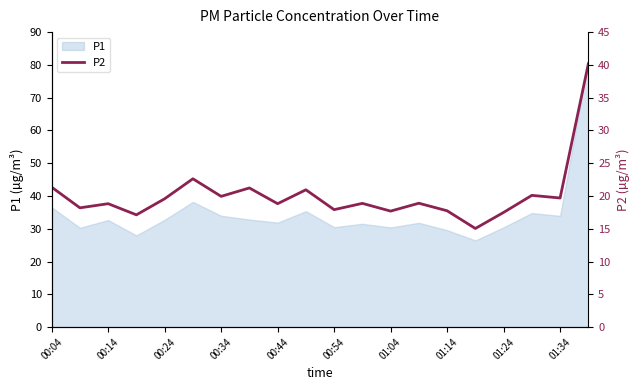

How many points are lower than both their immediate neighbors (excluding endpoints)?

8